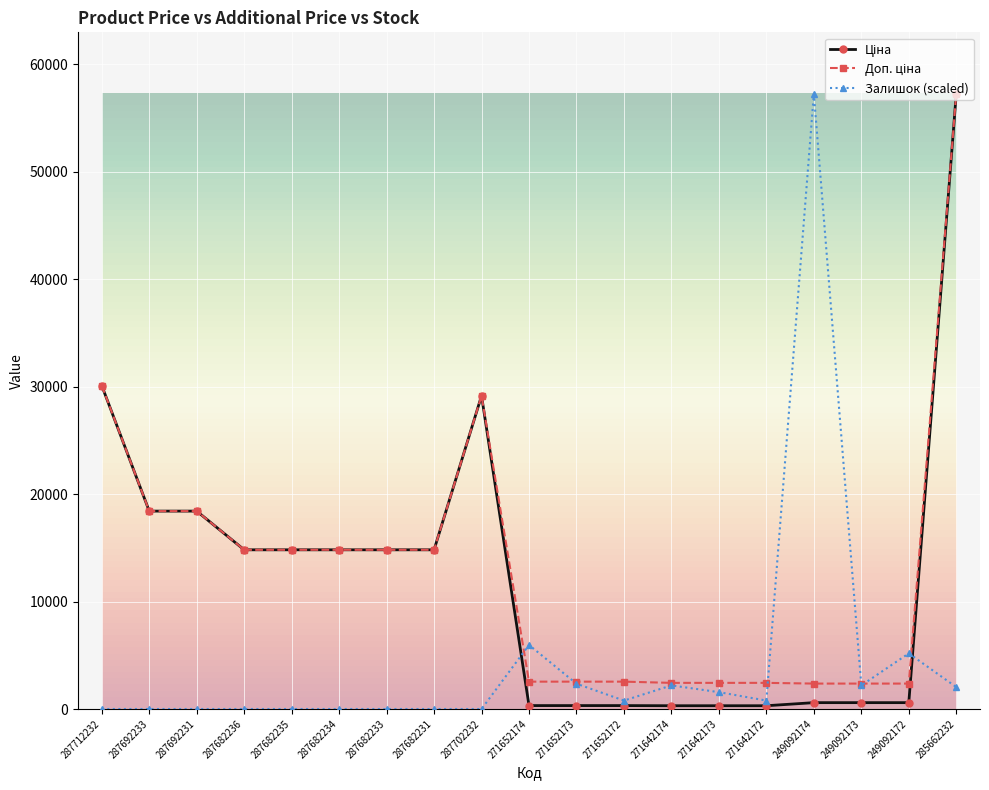

What is the spread (max minus min) of values at 287682231?

14817.6